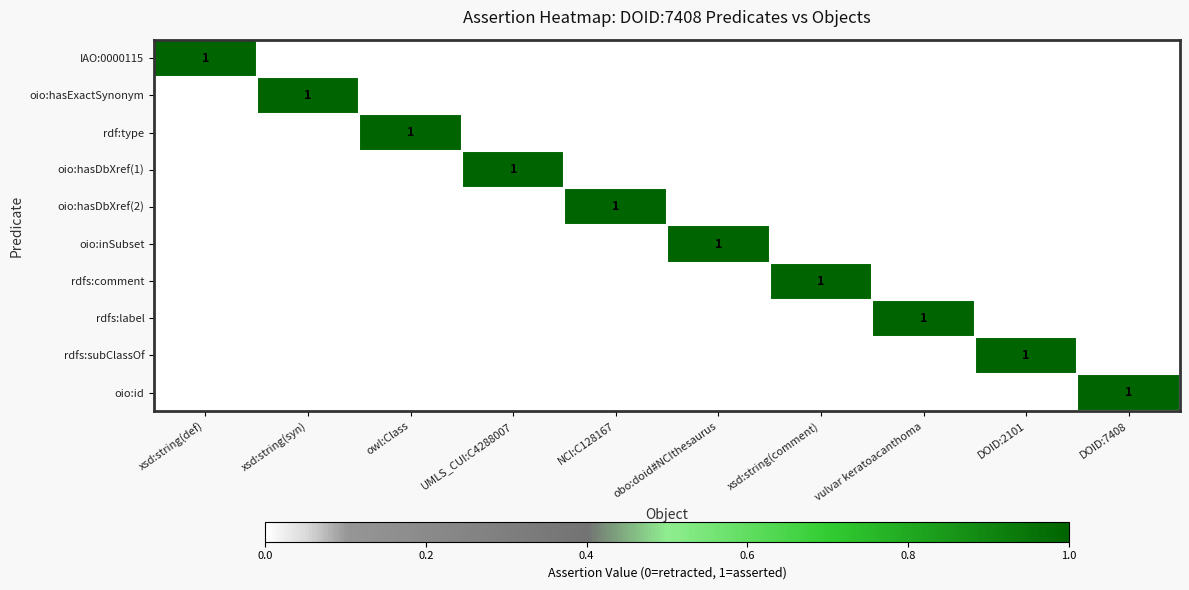

Is it true that rdfs:subClassOf equals 2 at DOID:2101?

False